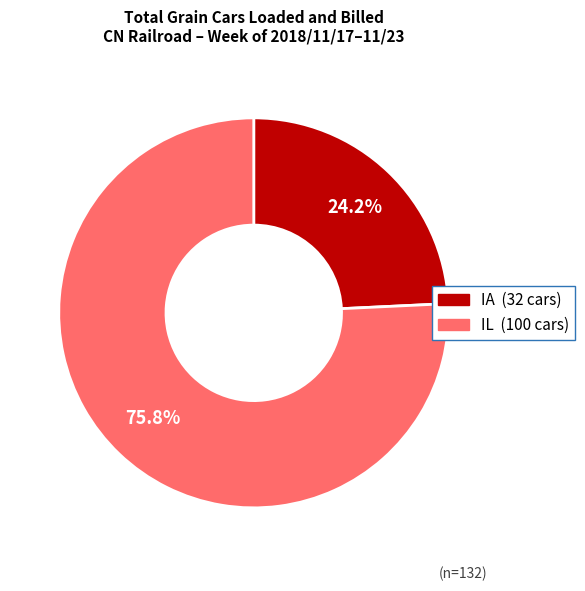

What is the ratio of the value at IA to the value at IL?

0.3